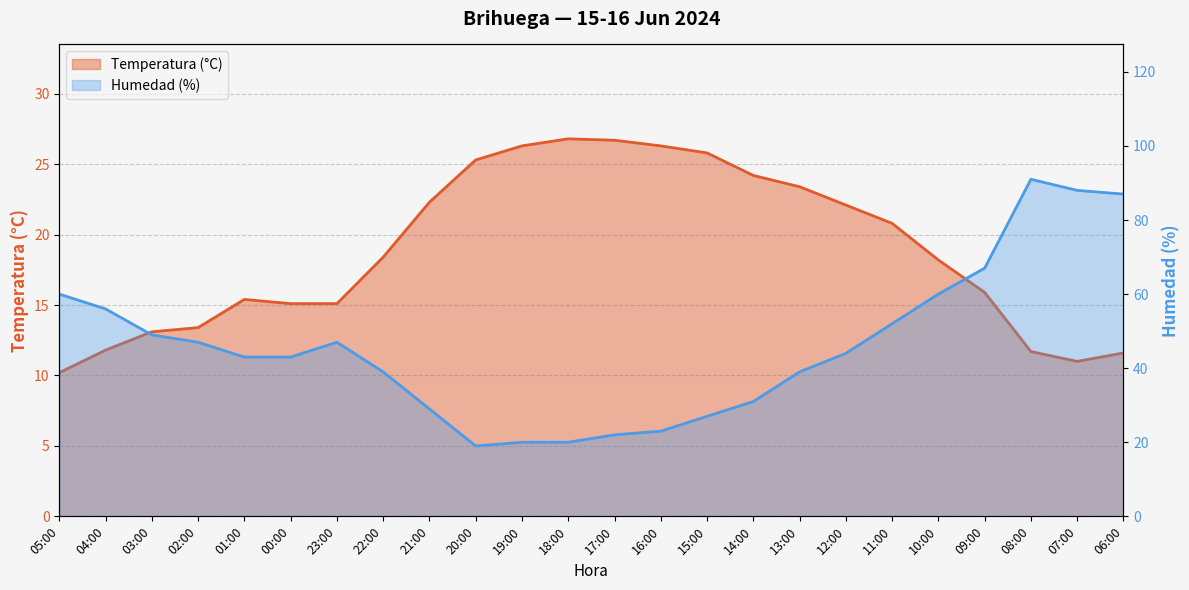

Reading left to right, list all the values displayed in this chart.

Temperatura (°C): 05:00=10.2	04:00=11.8	03:00=13.1	02:00=13.4	01:00=15.4	00:00=15.1	23:00=15.1	22:00=18.4	21:00=22.3	20:00=25.3	19:00=26.3	18:00=26.8	17:00=26.7	16:00=26.3	15:00=25.8	14:00=24.2	13:00=23.4	12:00=22.1	11:00=20.8	10:00=18.2	09:00=15.9	08:00=11.7	07:00=11.0	06:00=11.6
Humedad (%): 05:00=60.0	04:00=56.0	03:00=49.0	02:00=47.0	01:00=43.0	00:00=43.0	23:00=47.0	22:00=39.0	21:00=29.0	20:00=19.0	19:00=20.0	18:00=20.0	17:00=22.0	16:00=23.0	15:00=27.0	14:00=31.0	13:00=39.0	12:00=44.0	11:00=52.0	10:00=60.0	09:00=67.0	08:00=91.0	07:00=88.0	06:00=87.0